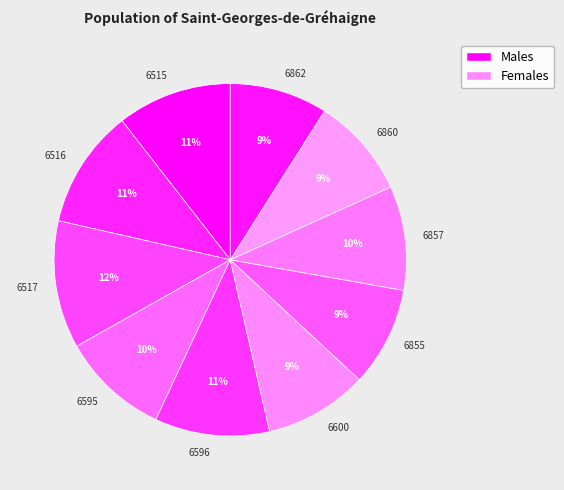

To the nearest percent, what portion does 6596 represent?

11%